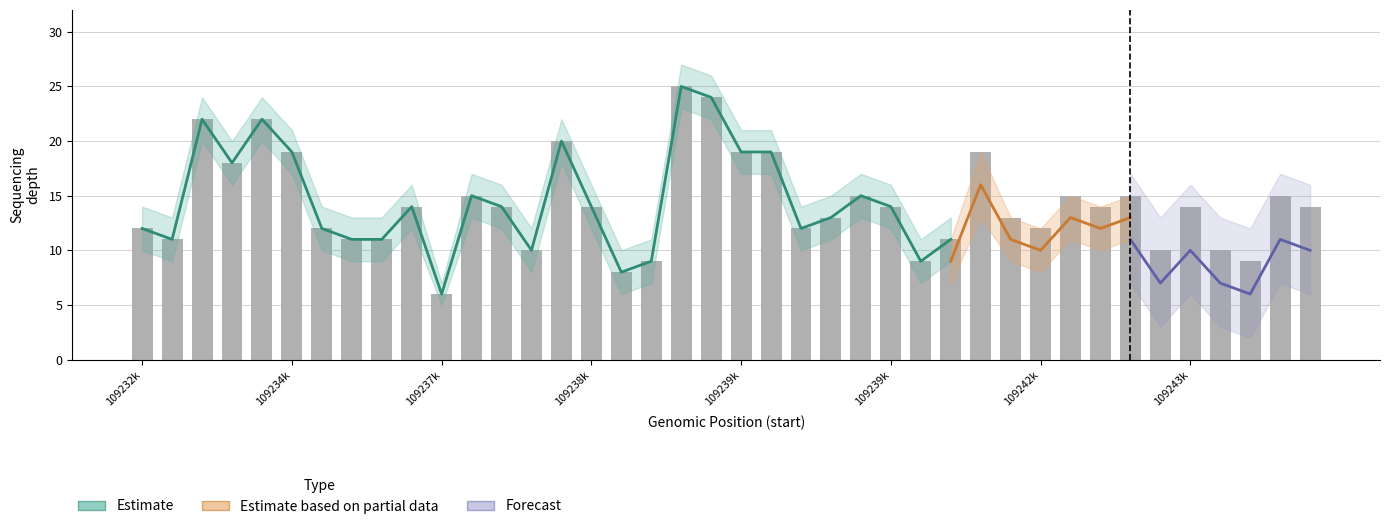

What is the average value of the Estimate based on partial data series?

12